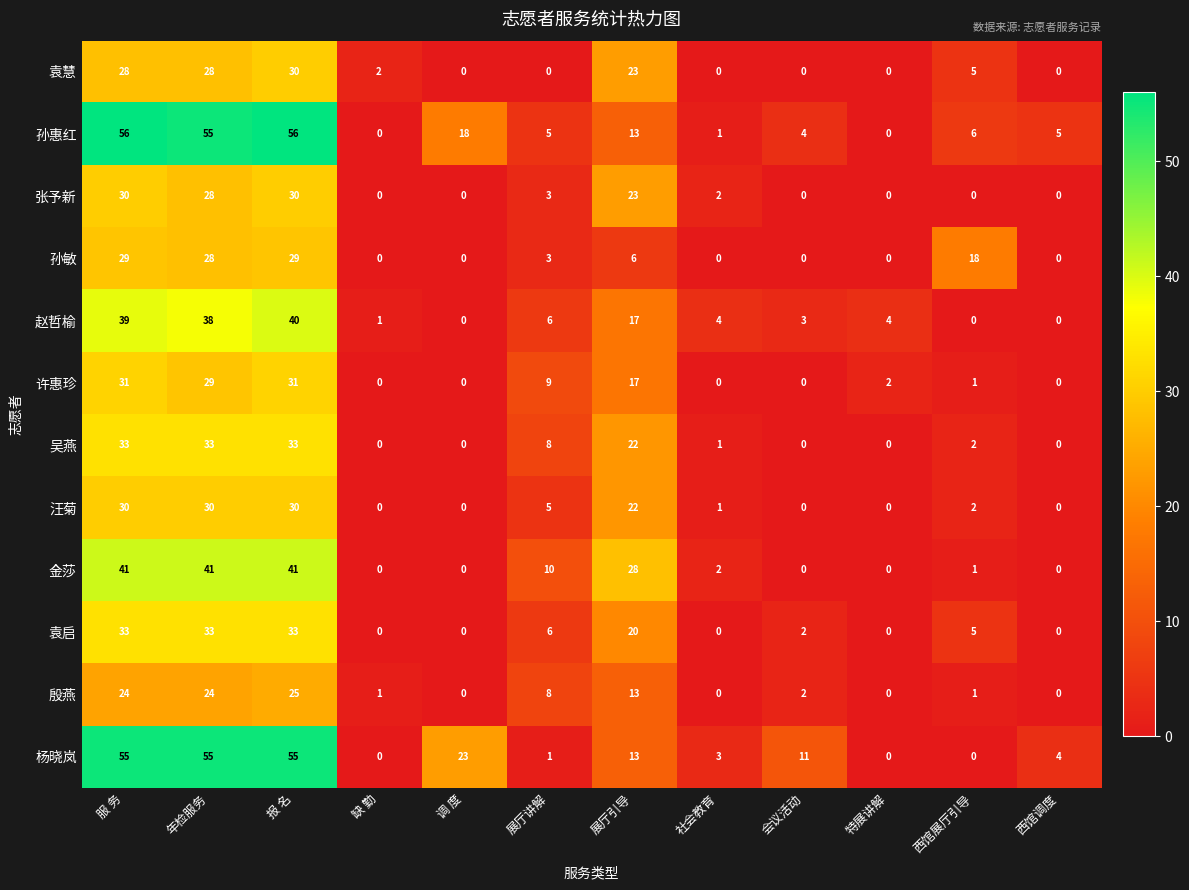

What is the maximum value shown in the chart?

56